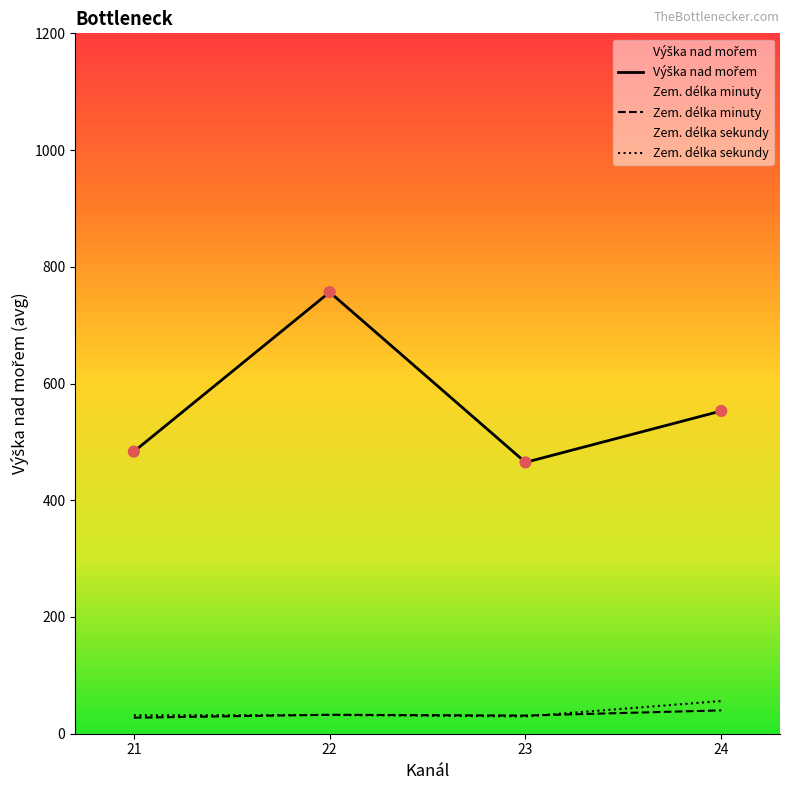

Which series reaches the maximum Y coordinate?

Výška nad mořem